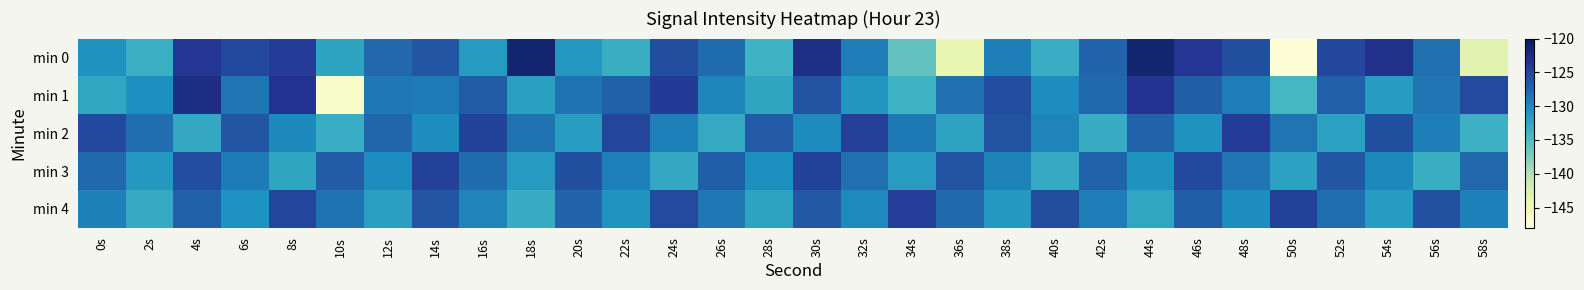

How many data points does each series have?

30